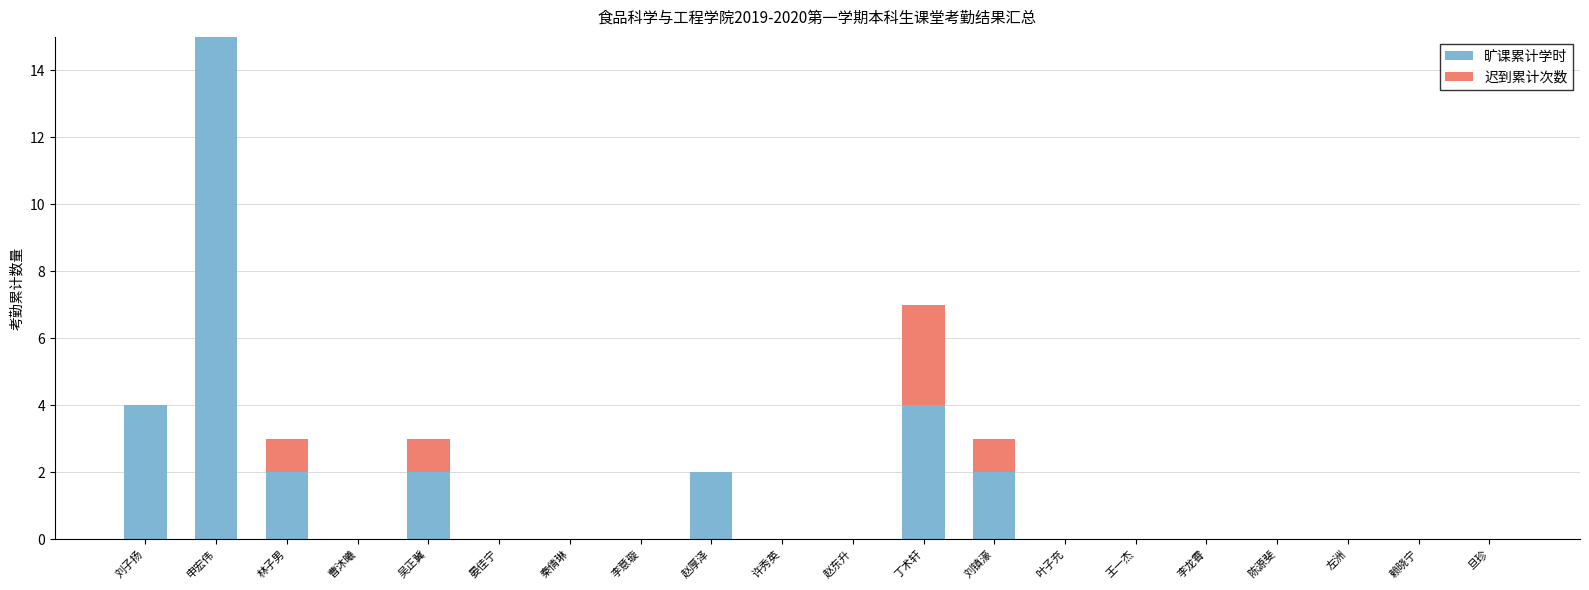

Are the bars grouped side by side (vs. stacked)?

No